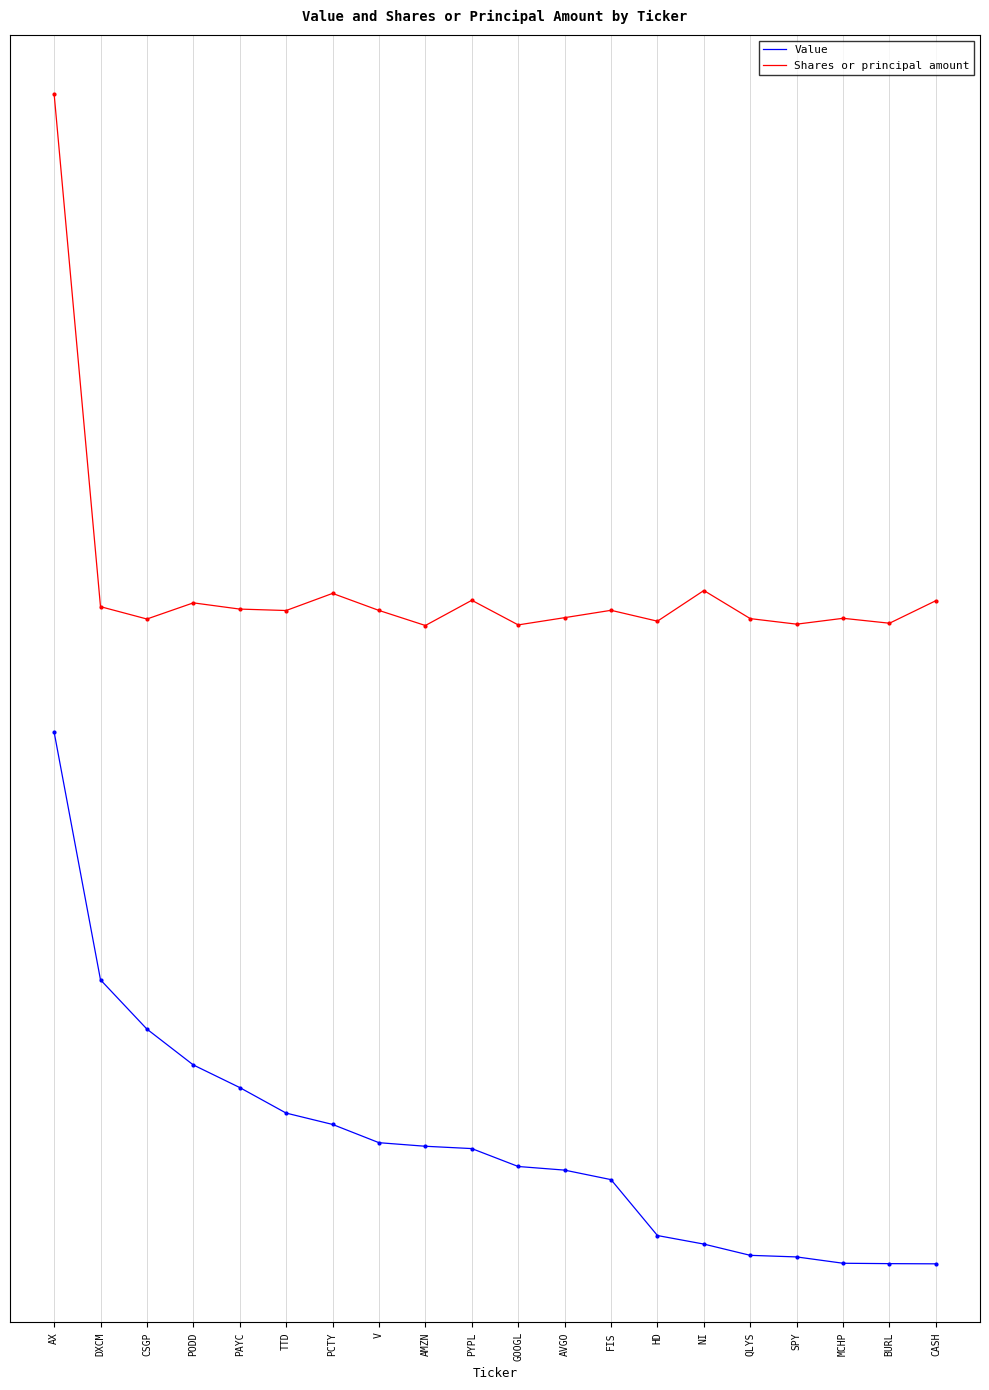

The value of Value at QLYS is 0.0. True or false?

False